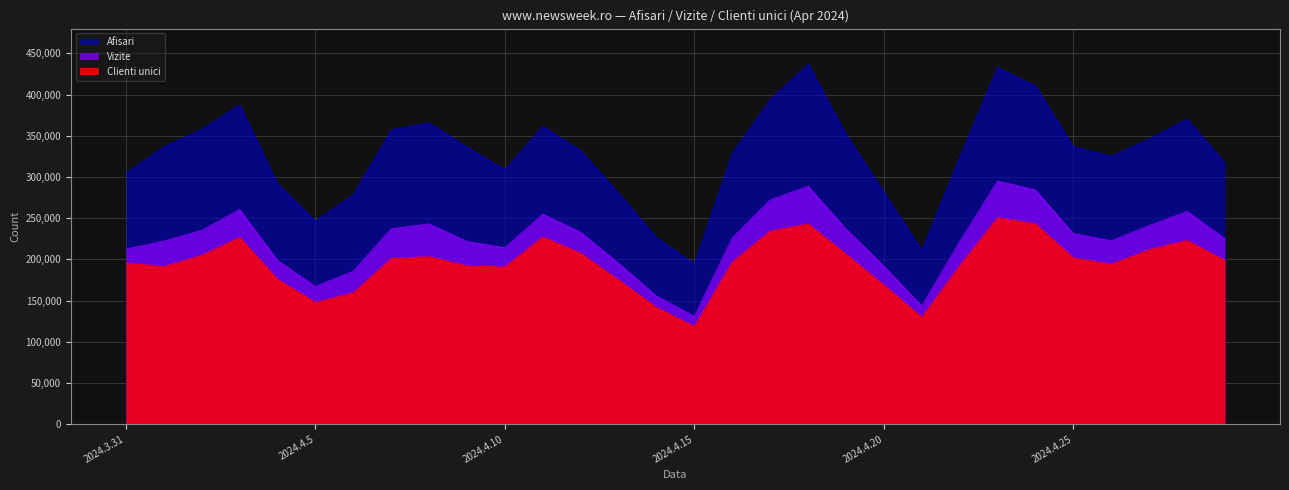

True or false: Vizite has more than 2 points higher than both neighbors.

True